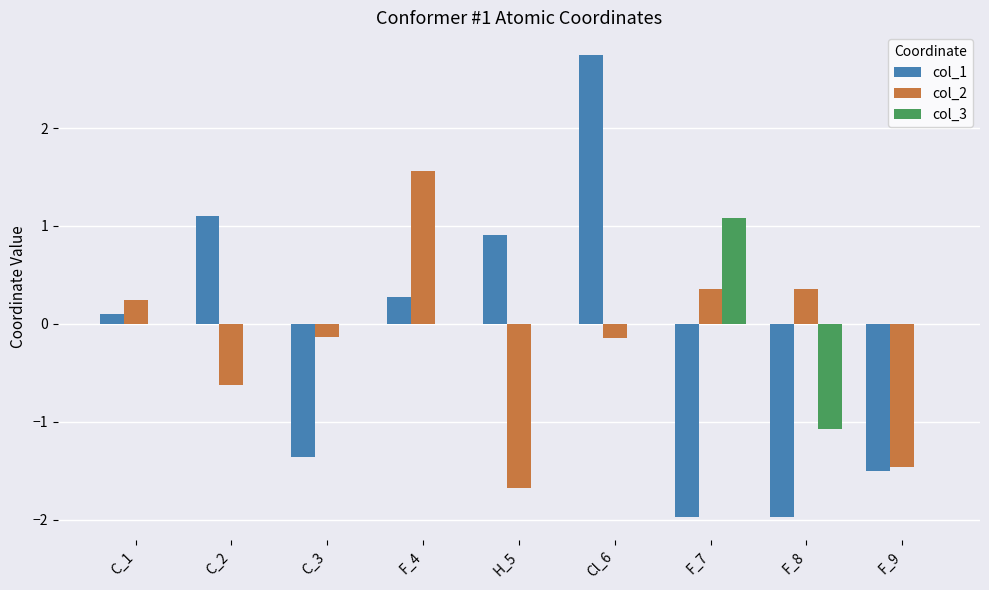

At which label does col_2 reach its peak?

F_4